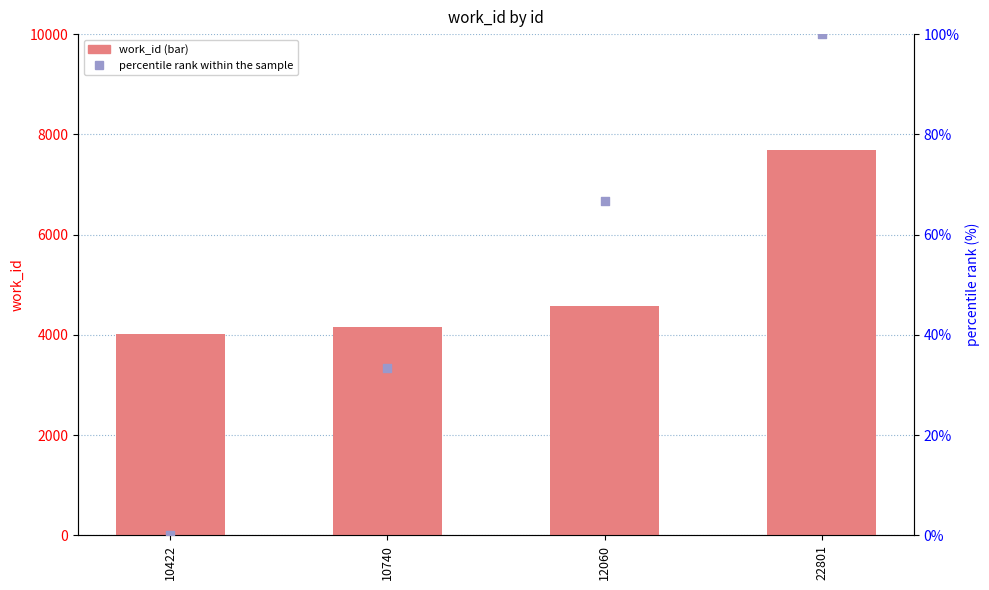

At how many categories does at least one series exceed 3868?

4